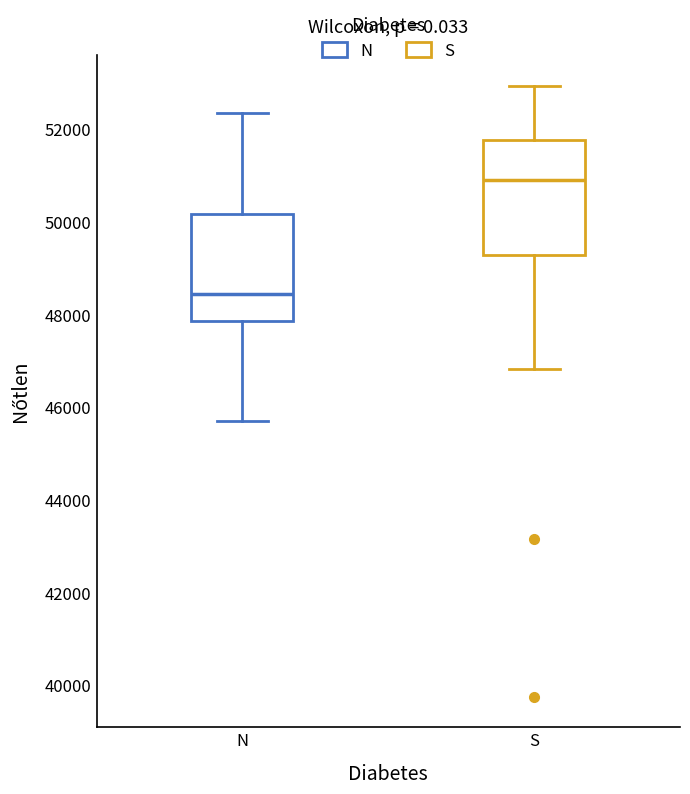

Reading left to right, read every box against the y-axis: the position of its median line, the range the box covers, and the ends of its whiskers. The values are not printed on the chart, so give them approximately, as read against the axis.

N: median 48400, box 47800 to 50200, whiskers 45600 to 52400
S: median 50800, box 49200 to 51800, whiskers 46800 to 53000